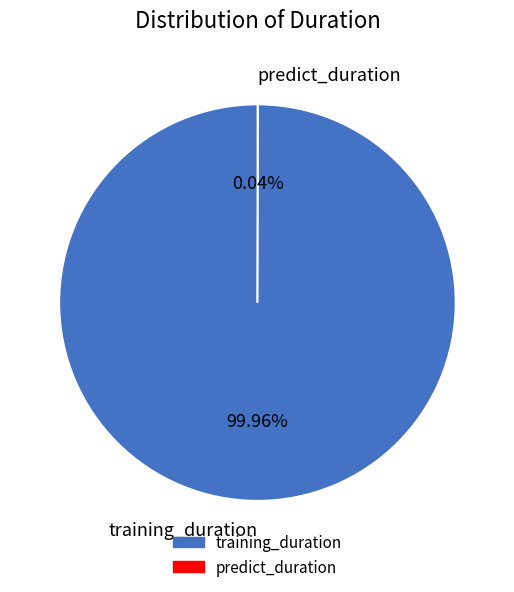

To the nearest percent, what is the average slice percentage?

50%